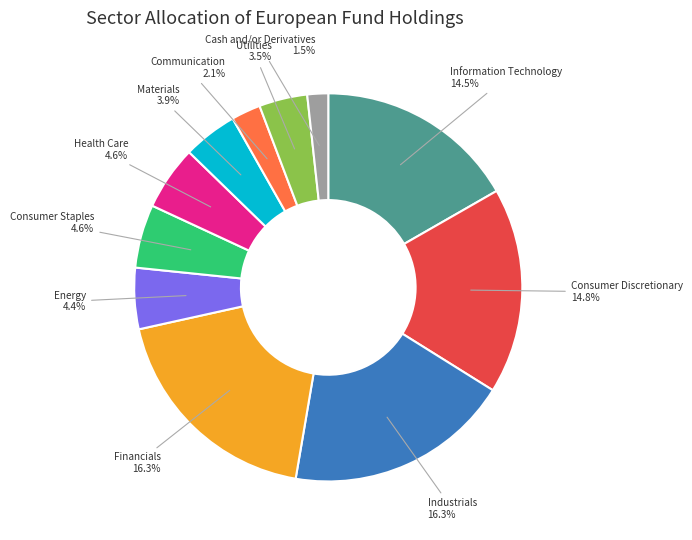

To the nearest percent, what percentage of the pie is Consumer Staples?

5%